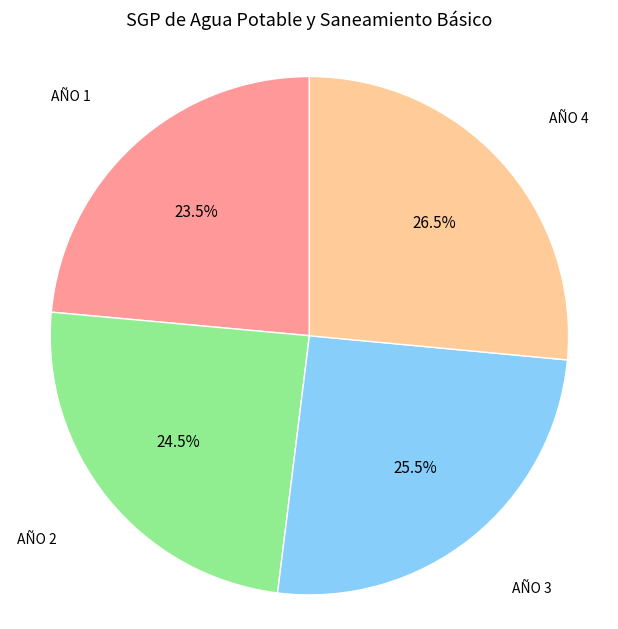

Does any single category account for the majority?

No